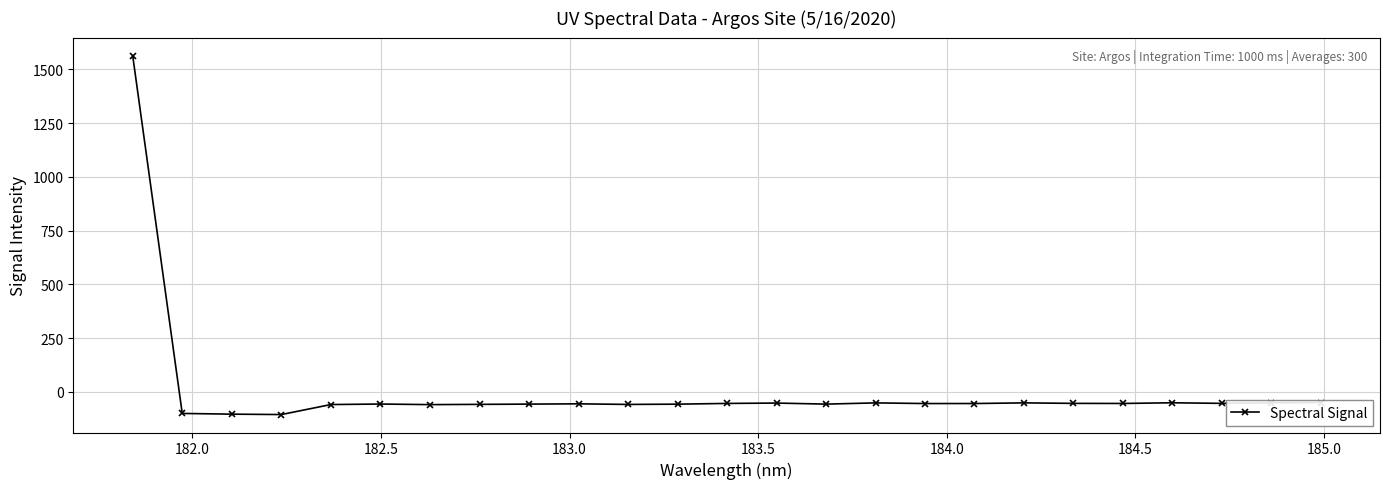

What is the value of the 17th point from the left?

-54.6